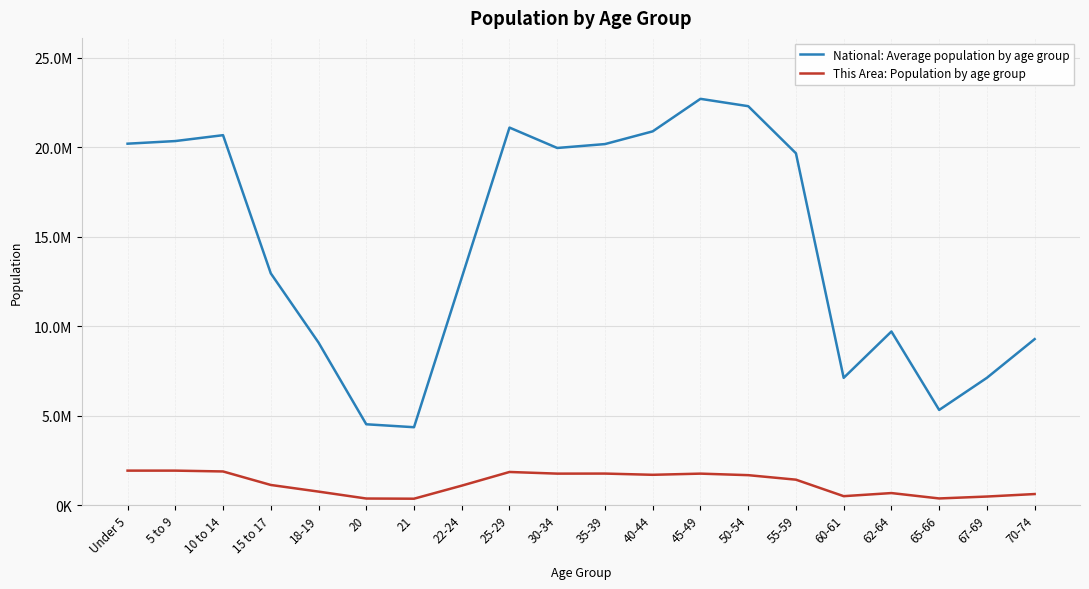

Reading left to right, list all the values displayed in this chart.

National: Average population by age group: Under 5=20201362	5 to 9=20348657	10 to 14=20677194	15 to 17=12954254	18-19=9086089	20=4519129	21=4354294	22-24=12712576	25-29=21101849	30-34=19962099	35-39=20179642	40-44=20890964	45-49=22708591	50-54=22298125	55-59=19664805	60-61=7113727	62-64=9704197	65-66=5319902	67-69=7115361	70-74=9278166
This Area: Population by age group: Under 5=1928473	5 to 9=1928234	10 to 14=1881883	15 to 17=1127234	18-19=755890	20=369040	21=359015	22-24=1089024	25-29=1853039	30-34=1760434	35-39=1763587	40-44=1694795	45-49=1760467	50-54=1674869	55-59=1422924	60-61=500523	62-64=674244	65-66=373062	67-69=480038	70-74=619156